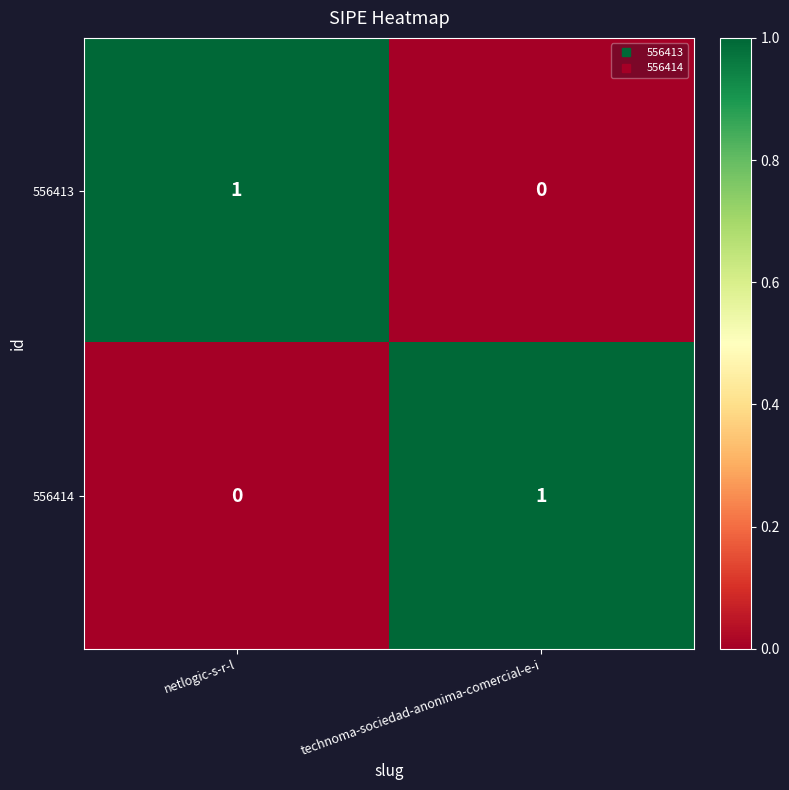

Is it true that 556413 equals 1 at netlogic-s-r-l?

True